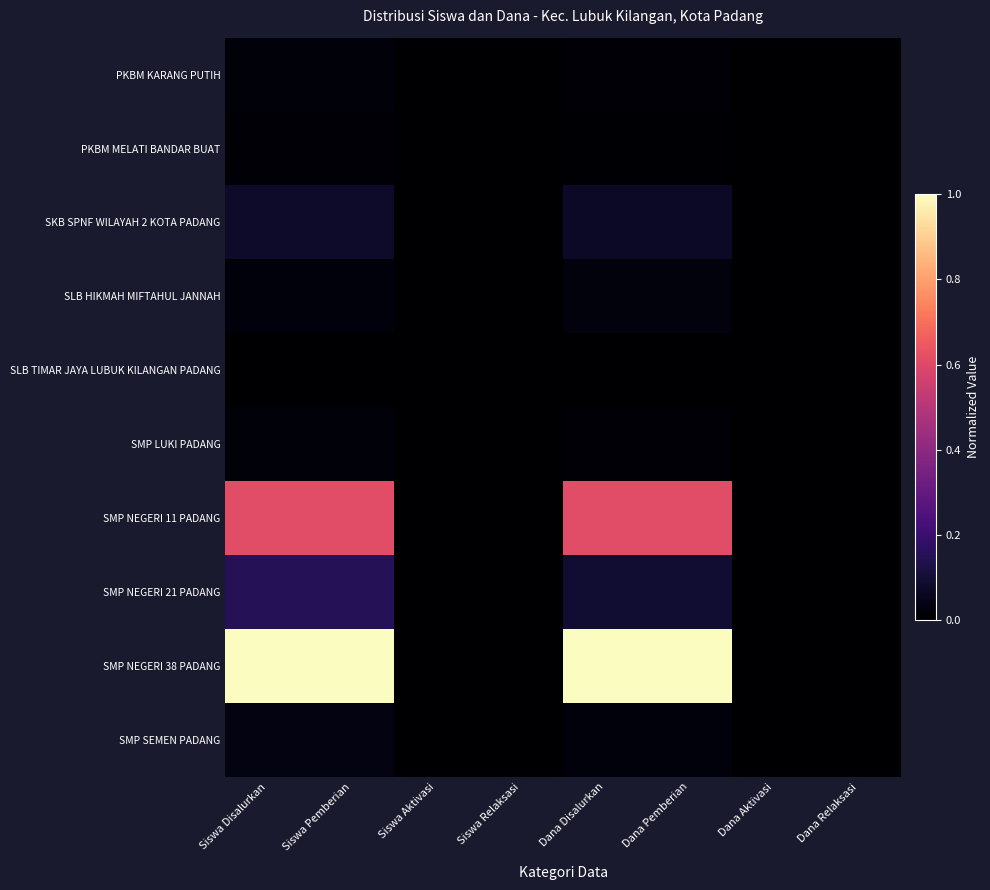

Reading right to left, what are all the values shown in this chart?

PKBM KARANG PUTIH: Dana Relaksasi=0.0	Dana Aktivasi=0.0	Dana Pemberian=0.0	Dana Disalurkan=0.0	Siswa Relaksasi=0.0	Siswa Aktivasi=0.0	Siswa Pemberian=0.0	Siswa Disalurkan=0.0
PKBM MELATI BANDAR BUAT: Dana Relaksasi=0.0	Dana Aktivasi=0.0	Dana Pemberian=0.0	Dana Disalurkan=0.0	Siswa Relaksasi=0.0	Siswa Aktivasi=0.0	Siswa Pemberian=0.0	Siswa Disalurkan=0.0
SKB SPNF WILAYAH 2 KOTA PADANG: Dana Relaksasi=0.0	Dana Aktivasi=0.0	Dana Pemberian=0.1	Dana Disalurkan=0.1	Siswa Relaksasi=0.0	Siswa Aktivasi=0.0	Siswa Pemberian=0.1	Siswa Disalurkan=0.1
SLB HIKMAH MIFTAHUL JANNAH: Dana Relaksasi=0.0	Dana Aktivasi=0.0	Dana Pemberian=0.0	Dana Disalurkan=0.0	Siswa Relaksasi=0.0	Siswa Aktivasi=0.0	Siswa Pemberian=0.0	Siswa Disalurkan=0.0
SLB TIMAR JAYA LUBUK KILANGAN PADANG: Dana Relaksasi=0.0	Dana Aktivasi=0.0	Dana Pemberian=0.0	Dana Disalurkan=0.0	Siswa Relaksasi=0.0	Siswa Aktivasi=0.0	Siswa Pemberian=0.0	Siswa Disalurkan=0.0
SMP LUKI PADANG: Dana Relaksasi=0.0	Dana Aktivasi=0.0	Dana Pemberian=0.0	Dana Disalurkan=0.0	Siswa Relaksasi=0.0	Siswa Aktivasi=0.0	Siswa Pemberian=0.0	Siswa Disalurkan=0.0
SMP NEGERI 11 PADANG: Dana Relaksasi=0.0	Dana Aktivasi=0.0	Dana Pemberian=0.6	Dana Disalurkan=0.6	Siswa Relaksasi=0.0	Siswa Aktivasi=0.0	Siswa Pemberian=0.6	Siswa Disalurkan=0.6
SMP NEGERI 21 PADANG: Dana Relaksasi=0.0	Dana Aktivasi=0.0	Dana Pemberian=0.1	Dana Disalurkan=0.1	Siswa Relaksasi=0.0	Siswa Aktivasi=0.0	Siswa Pemberian=0.2	Siswa Disalurkan=0.2
SMP NEGERI 38 PADANG: Dana Relaksasi=0.0	Dana Aktivasi=0.0	Dana Pemberian=1.0	Dana Disalurkan=1.0	Siswa Relaksasi=0.0	Siswa Aktivasi=0.0	Siswa Pemberian=1.0	Siswa Disalurkan=1.0
SMP SEMEN PADANG: Dana Relaksasi=0.0	Dana Aktivasi=0.0	Dana Pemberian=0.0	Dana Disalurkan=0.0	Siswa Relaksasi=0.0	Siswa Aktivasi=0.0	Siswa Pemberian=0.0	Siswa Disalurkan=0.0